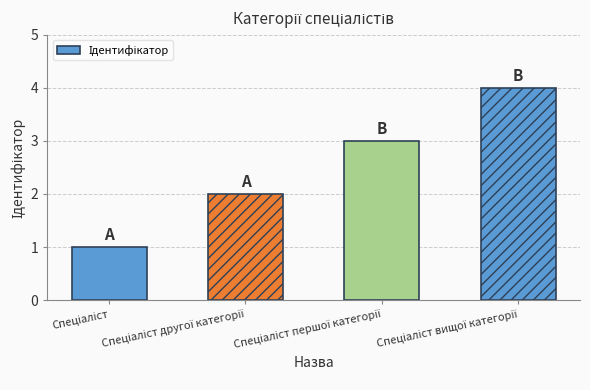

What is the sum of all values?

10